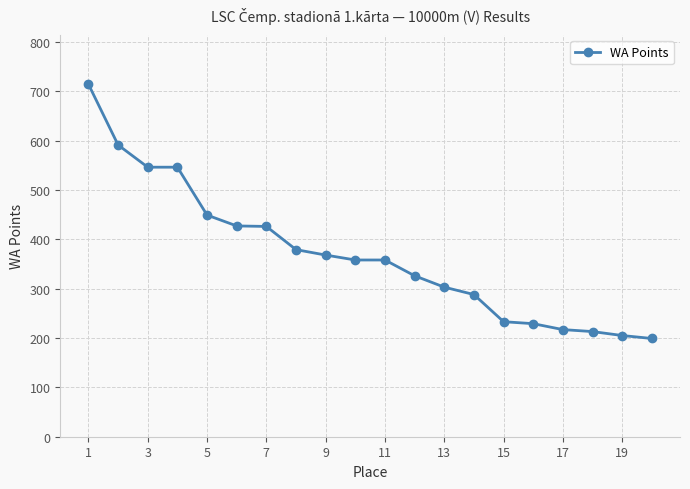

What is the value of the 6th point from the left?

427